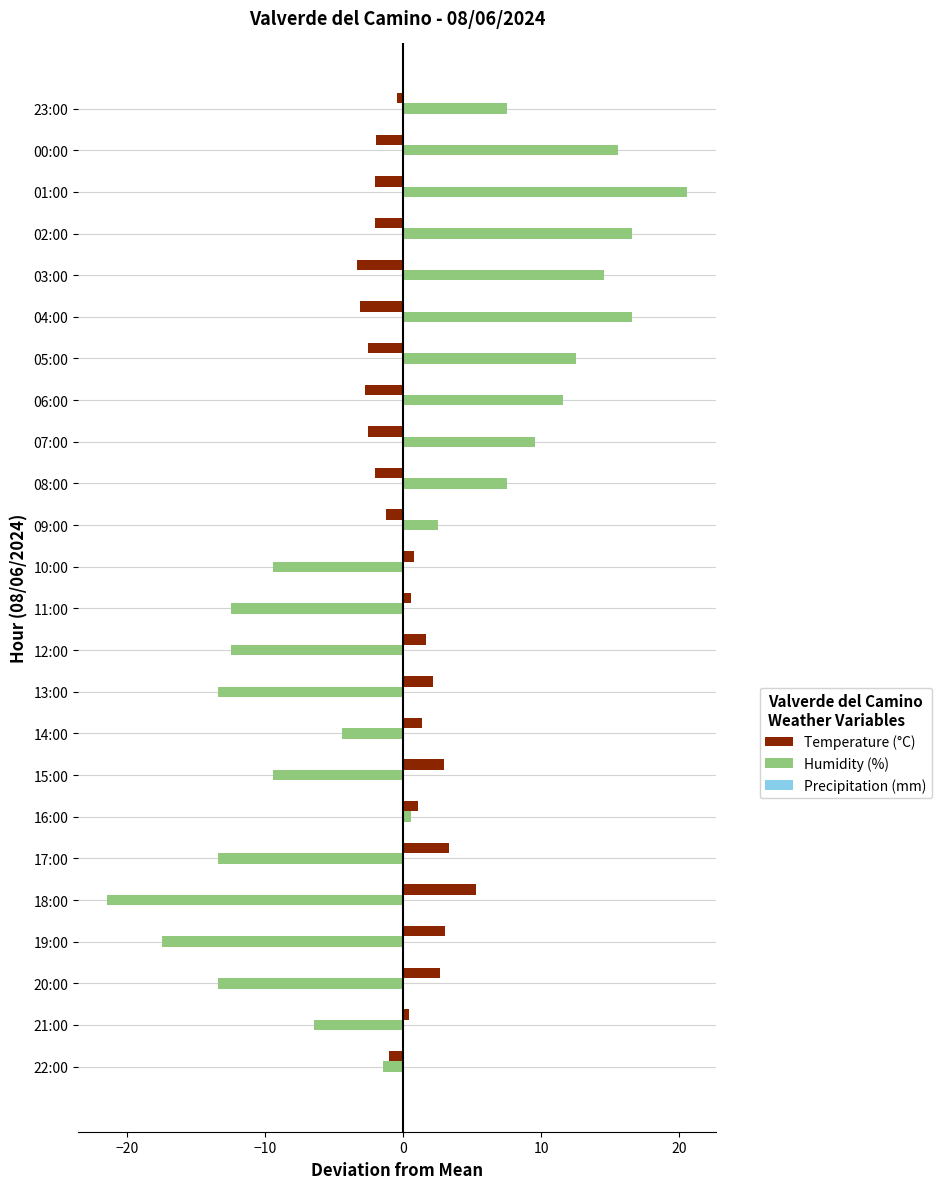

Which series has the largest range (max minus min)?

Humidity (%)